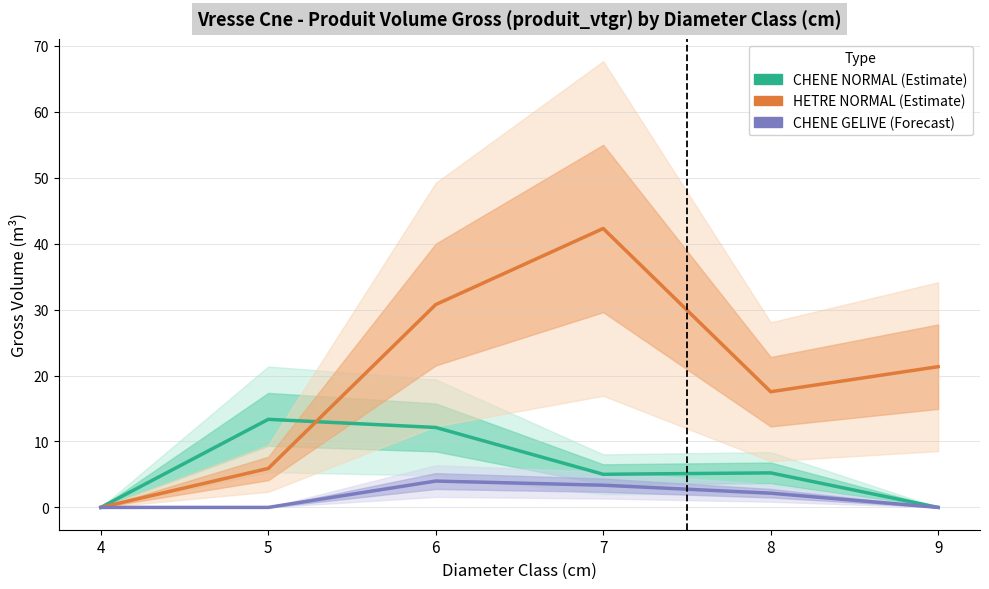

In CHENE_GELIVE, how many points are higher than both neighbors (excluding endpoints)?

1